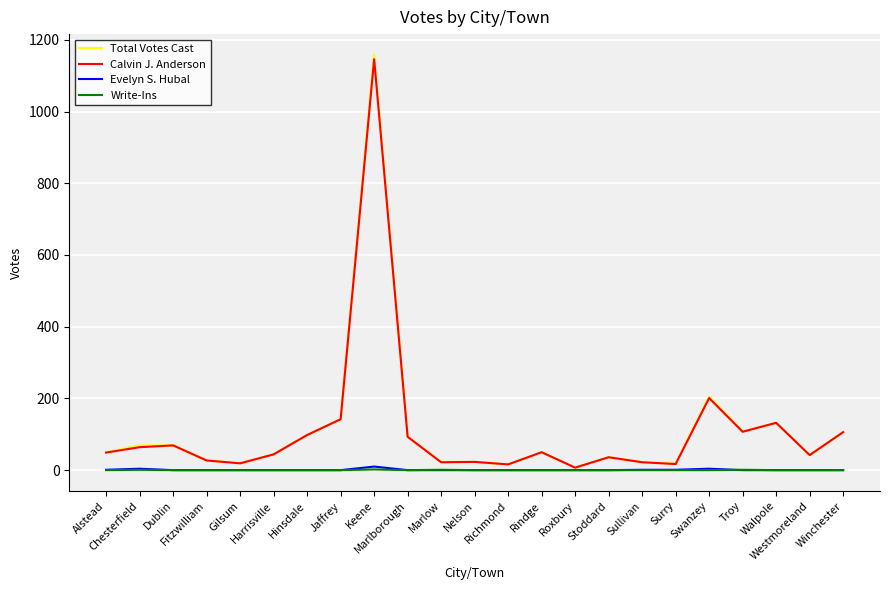

How many interior local valleys does the Total Votes Cast series have?

6